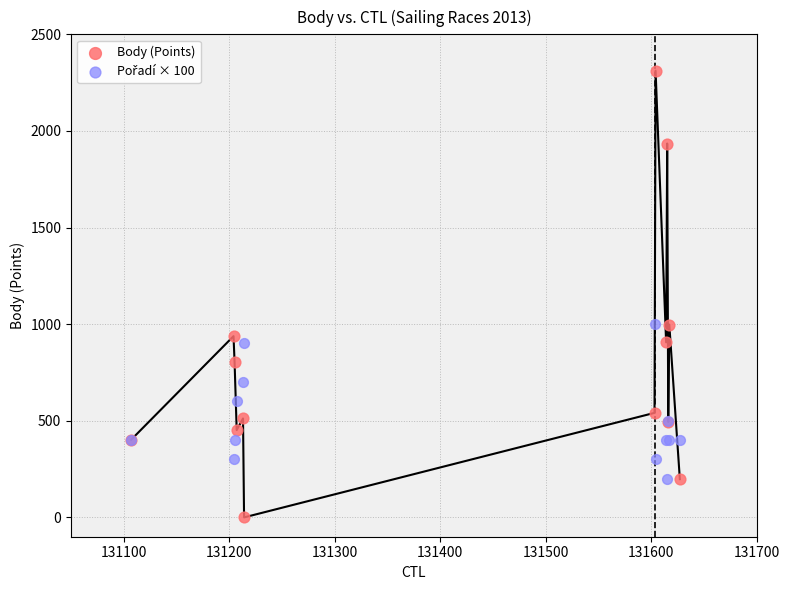

Which series has the widest spread of Y values?

Body (Points)